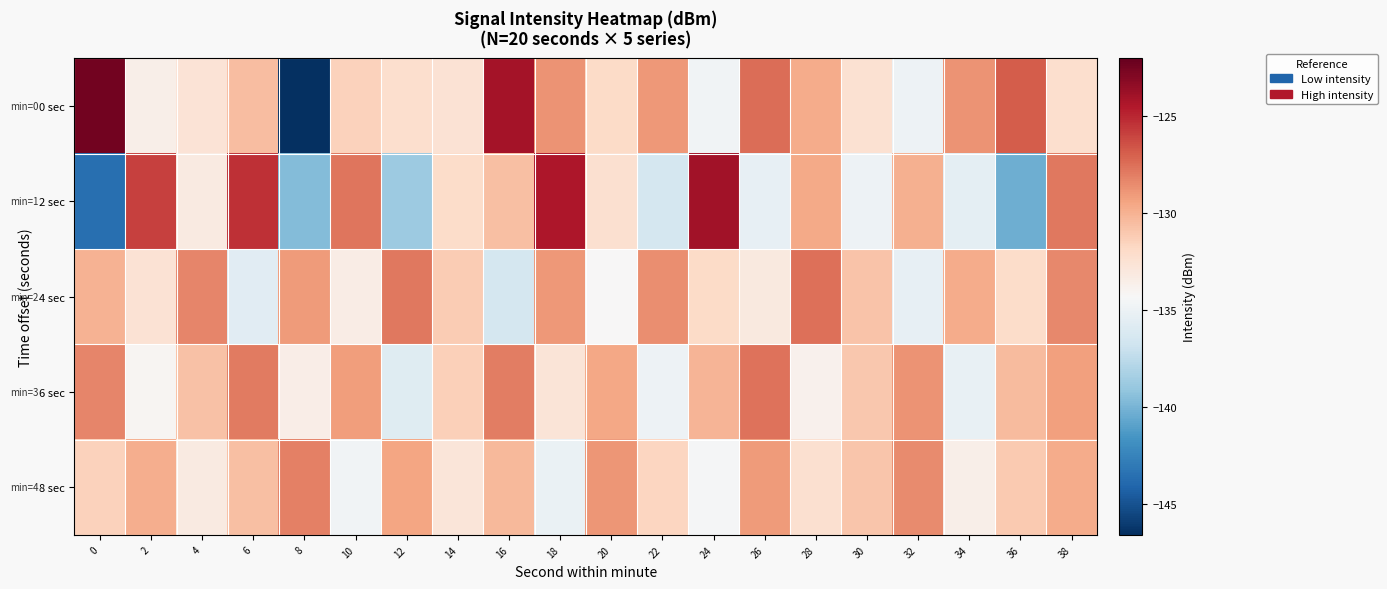

Reading right to left, transcribe all the data shown in this chart.

0 sec: 38=-132.2	36=-126.9	34=-128.8	32=-134.9	30=-132.4	28=-129.7	26=-127.4	24=-134.7	22=-129.0	20=-131.9	18=-128.7	16=-124.1	14=-132.6	12=-132.3	10=-131.5	8=-146.6	6=-130.5	4=-132.6	2=-133.5	0=-122.5
2 sec: 38=-127.8	36=-140.3	34=-135.5	32=-129.9	30=-135.0	28=-129.7	26=-135.3	24=-124.0	22=-136.5	20=-132.3	18=-124.4	16=-130.6	14=-132.0	12=-138.7	10=-127.7	8=-139.6	6=-125.3	4=-133.2	2=-125.9	0=-143.5
4 sec: 38=-128.4	36=-132.0	34=-129.7	32=-135.3	30=-130.8	28=-127.5	26=-133.1	24=-131.9	22=-128.6	20=-134.2	18=-129.0	16=-136.5	14=-131.2	12=-127.8	10=-133.4	8=-129.1	6=-135.7	4=-128.3	2=-132.5	0=-130.0
6 sec: 38=-129.3	36=-130.4	34=-135.2	32=-128.8	30=-131.0	28=-133.8	26=-127.6	24=-130.1	22=-134.9	20=-129.5	18=-132.7	16=-128.0	14=-131.4	12=-135.8	10=-129.2	8=-133.5	6=-127.9	4=-130.7	2=-134.1	0=-128.3
8 sec: 38=-129.7	36=-131.1	34=-133.6	32=-128.5	30=-130.9	28=-132.3	26=-129.1	24=-134.4	22=-131.7	20=-128.9	18=-135.1	16=-130.3	14=-132.8	12=-129.4	10=-134.7	8=-128.1	6=-130.6	4=-133.2	2=-129.8	0=-131.5